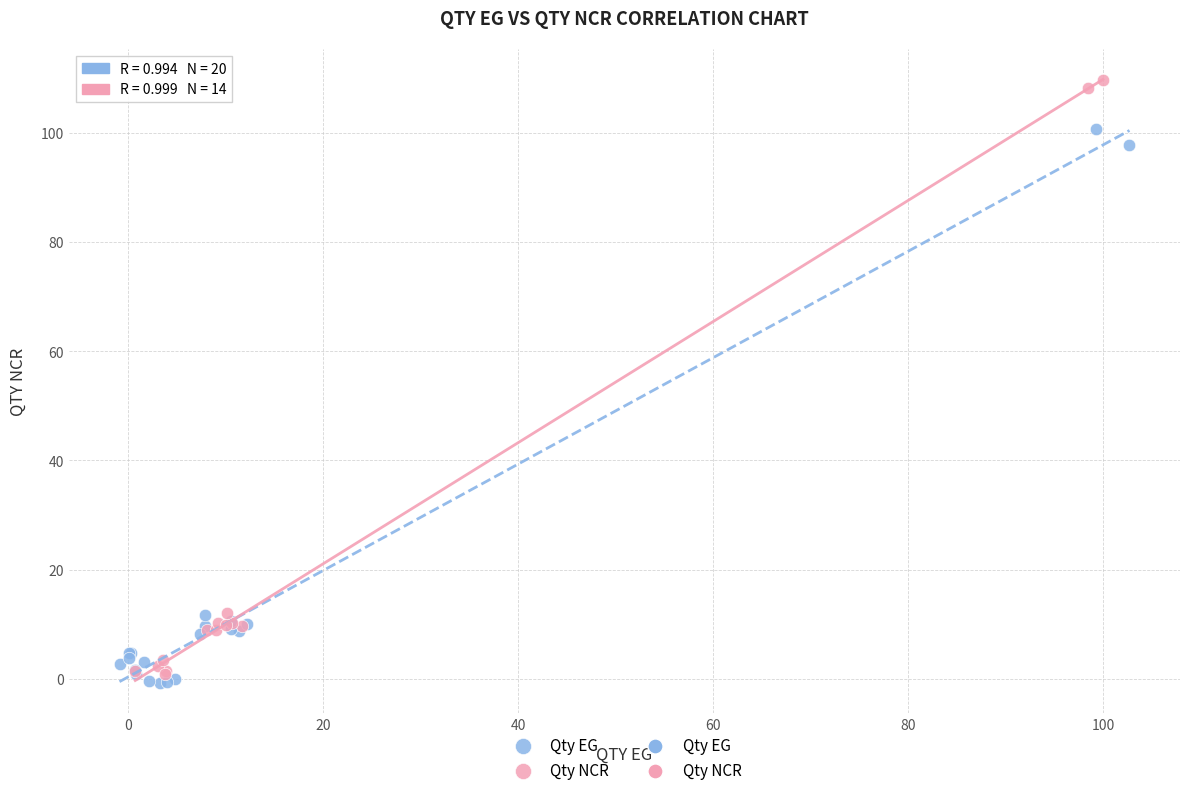

Which series reaches the maximum Y coordinate?

Qty NCR